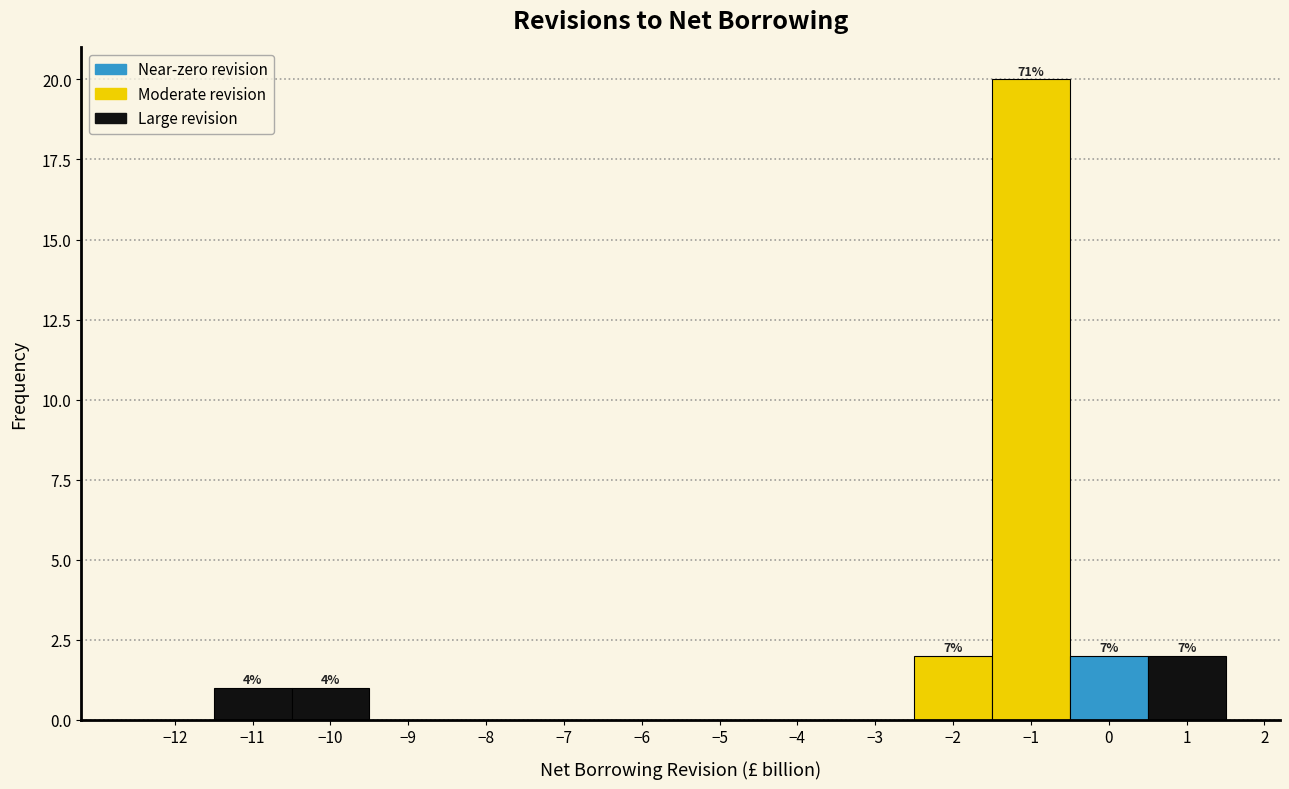

Which range on the x-axis has the tallest bar?

-1.5 to -0.5